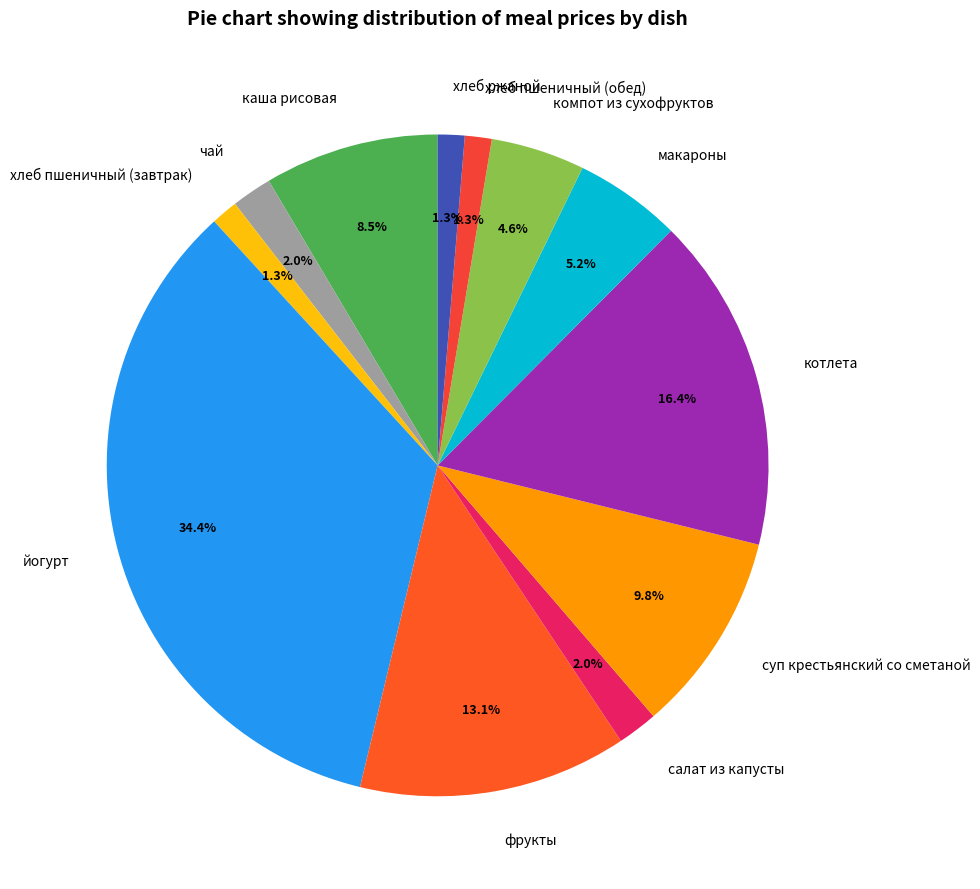

Does йогурт represent more than half of the total?

No